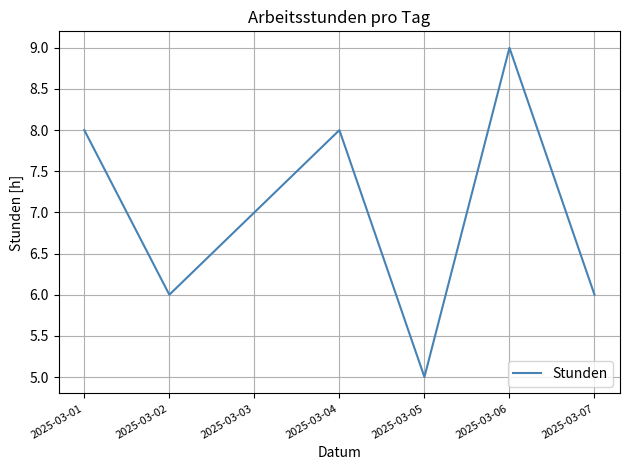

Reading left to right, list all the values displayed in this chart.

8	6	7	8	5	9	6